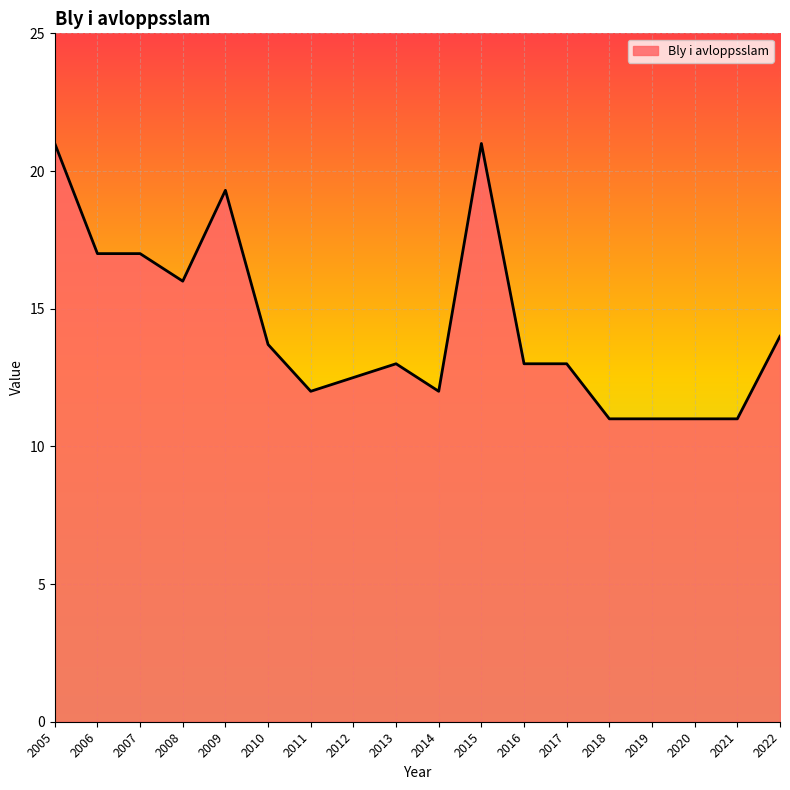

What is the change in value from 2006 to 2015?

+4.0